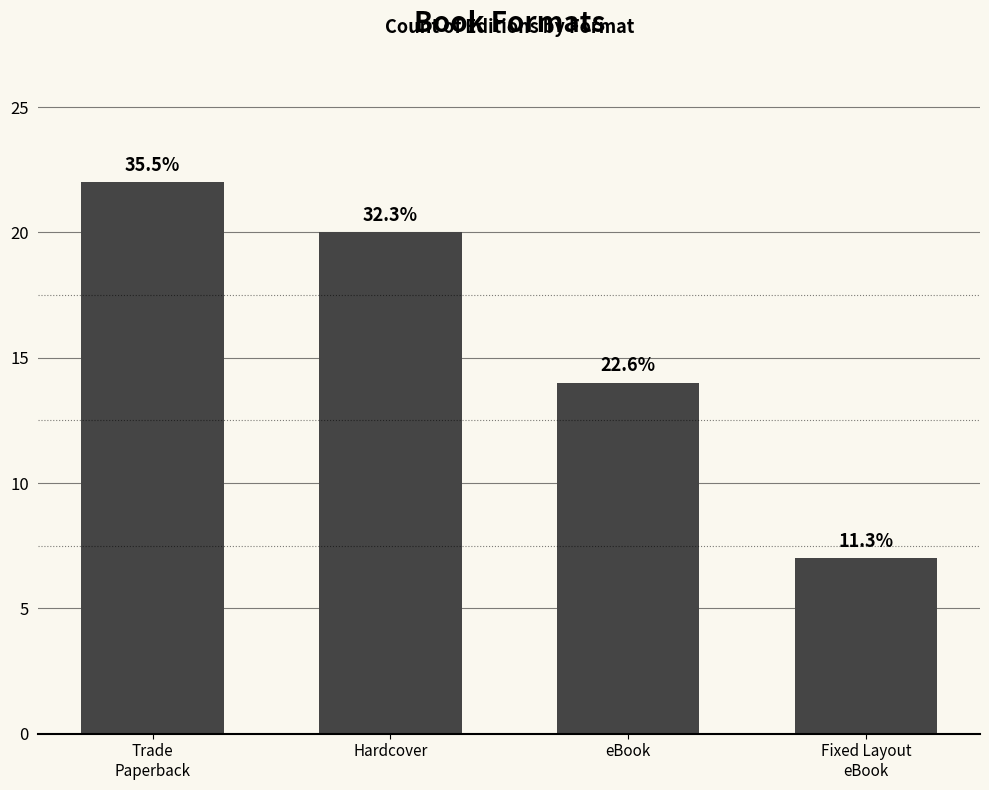

What is the label of the 3rd bar from the left?

eBook